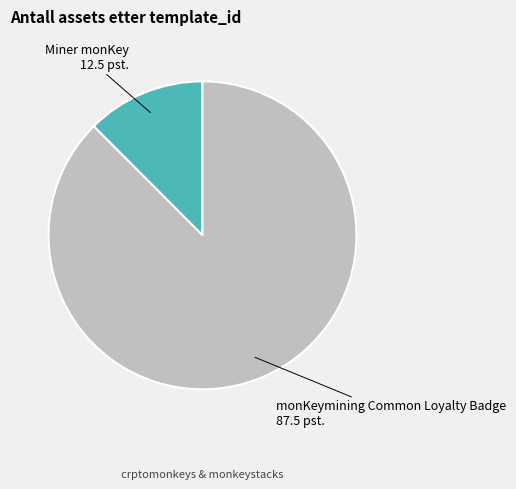

How many segments does this pie chart have?

2